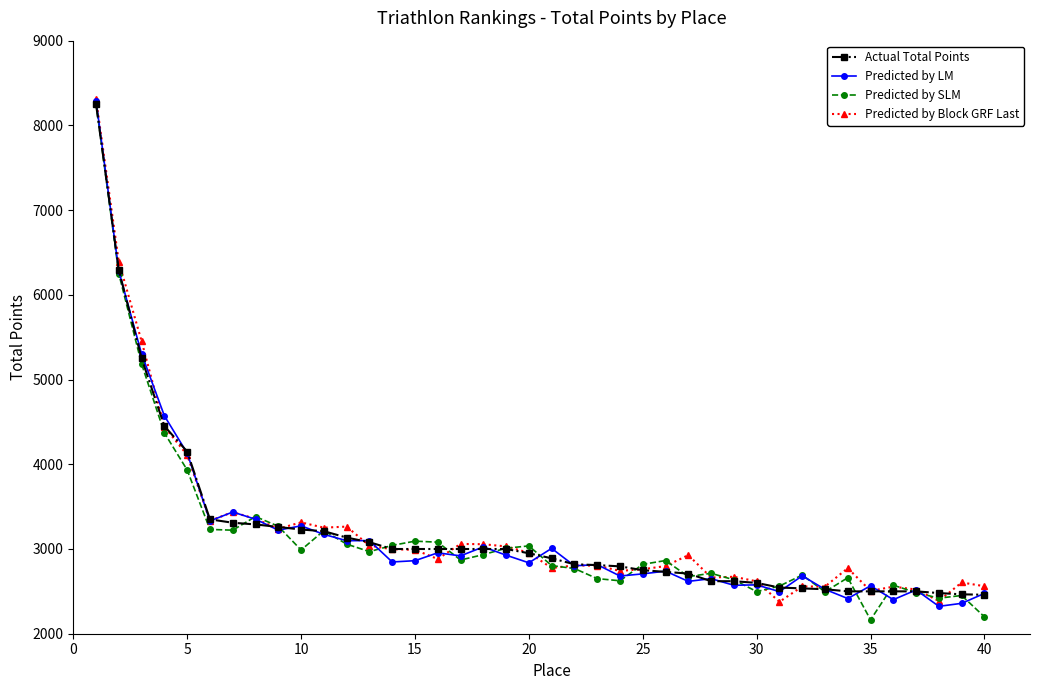

What is the lowest value of the Predicted by LM series?

2323.2